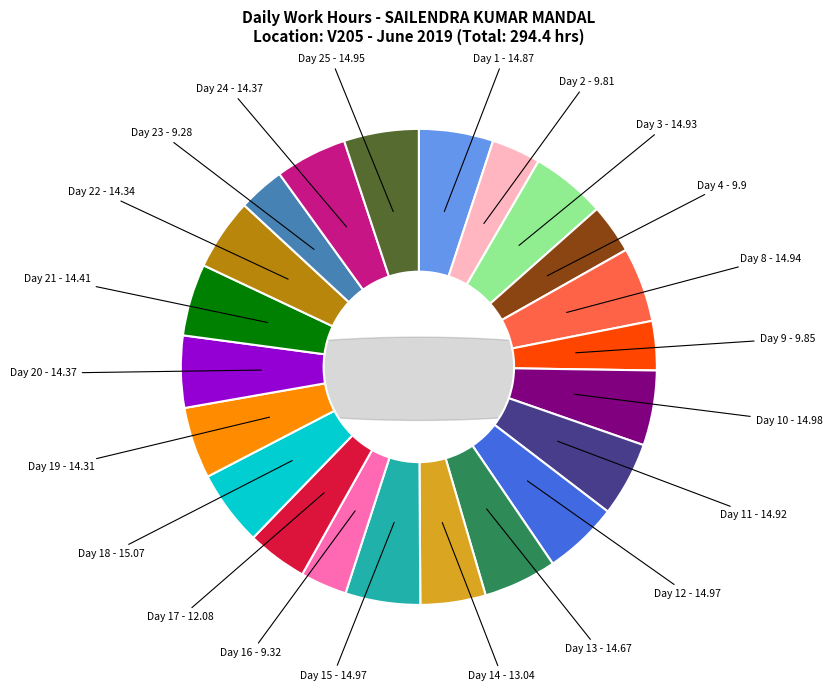

To the nearest percent, what is the combined percentage of Day 3 and Day 25?

10%